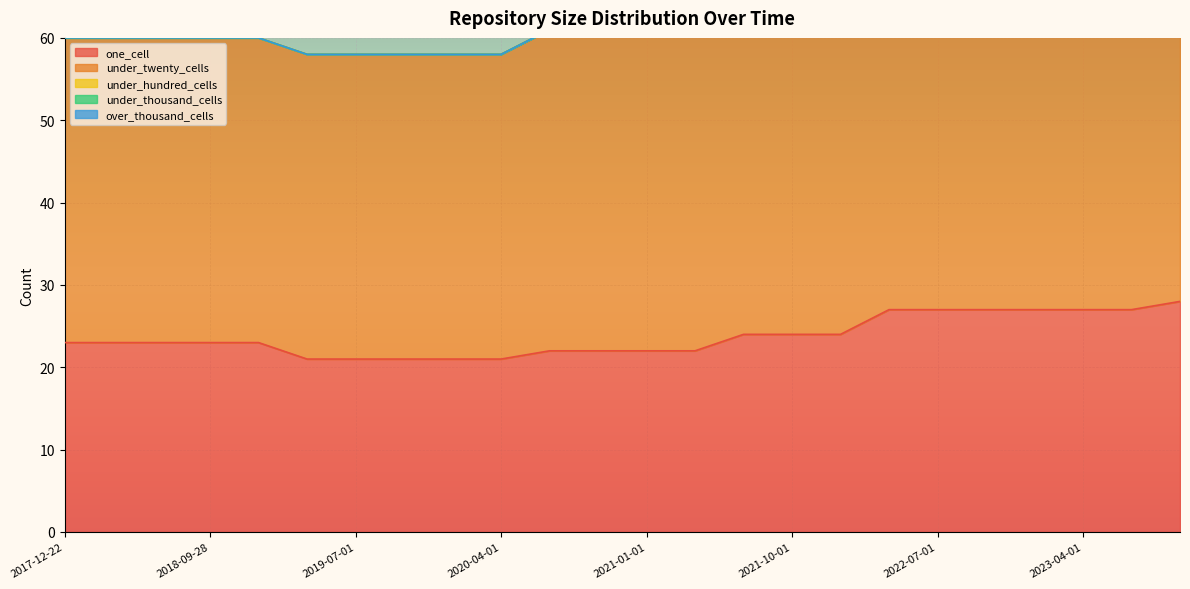

True or false: one_cell and under_hundred_cells intersect in this chart.

False